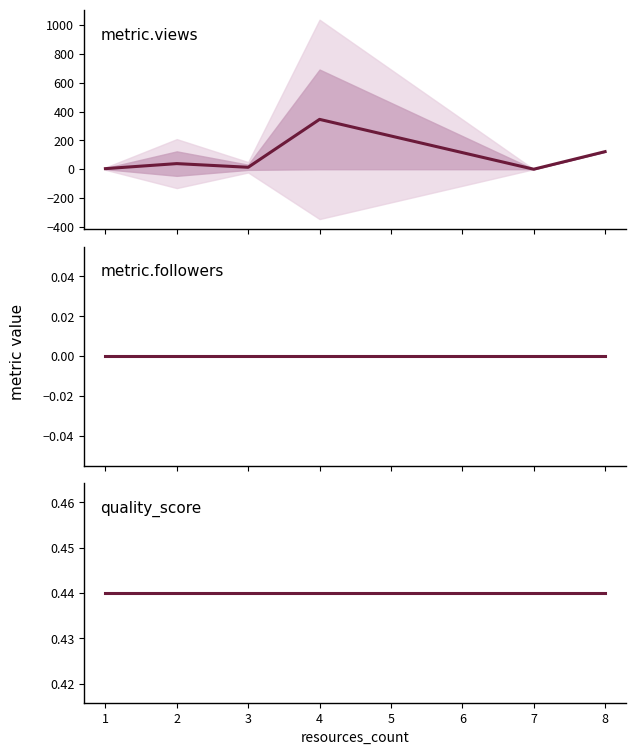

True or false: metric.views has more than 1 points higher than both neighbors.

True